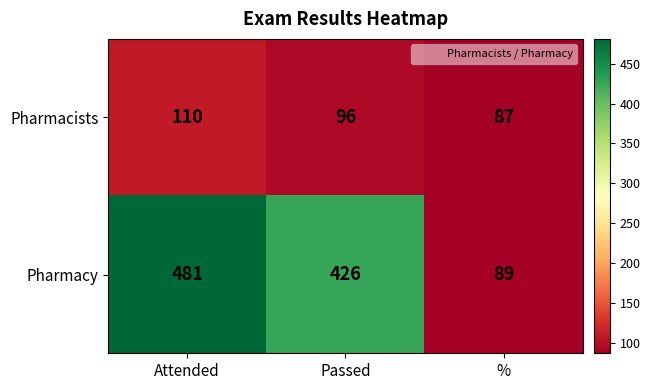

List the labels in order of Pharmacy value, largest first.

Attended, Passed, %